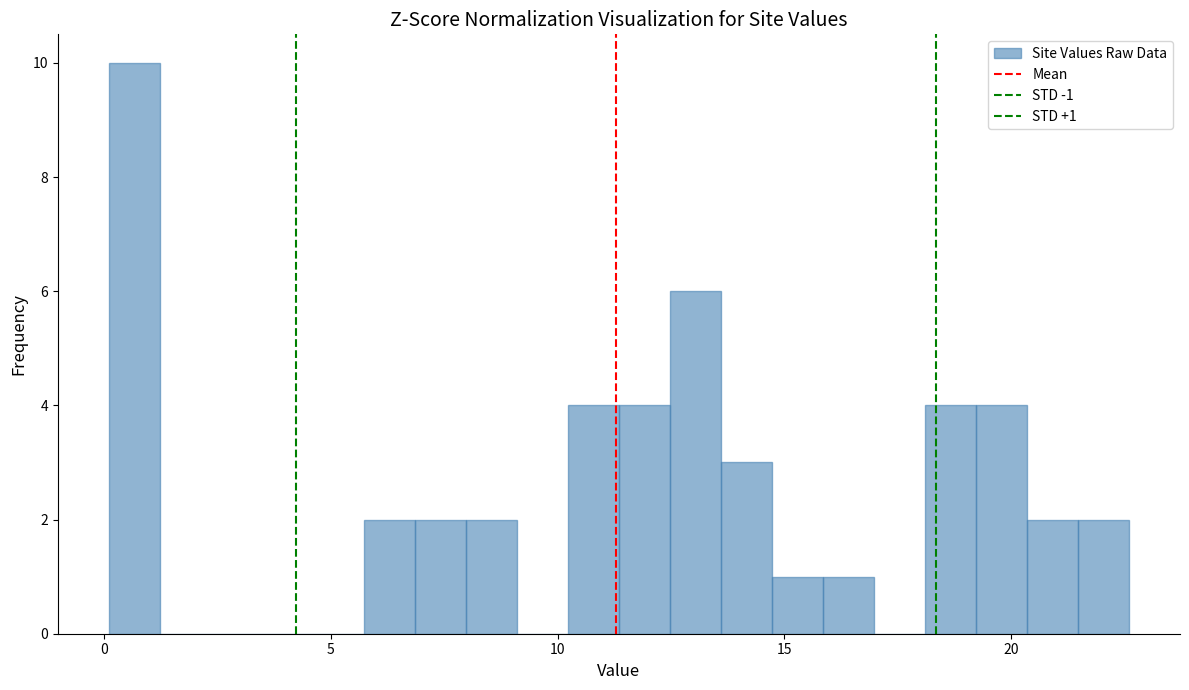

Around what value on the x-axis is the tallest bar? Give the approximate position of its centre, as read against the axis.

0.5